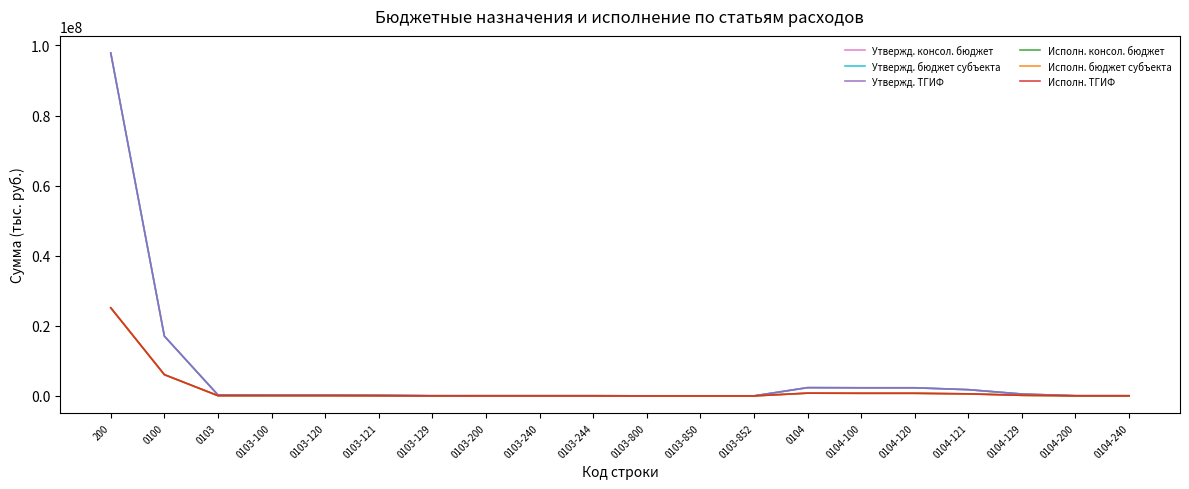

What is the difference between the second highest and minimum values in the Исполн. ТГИФ series?

6064837.7